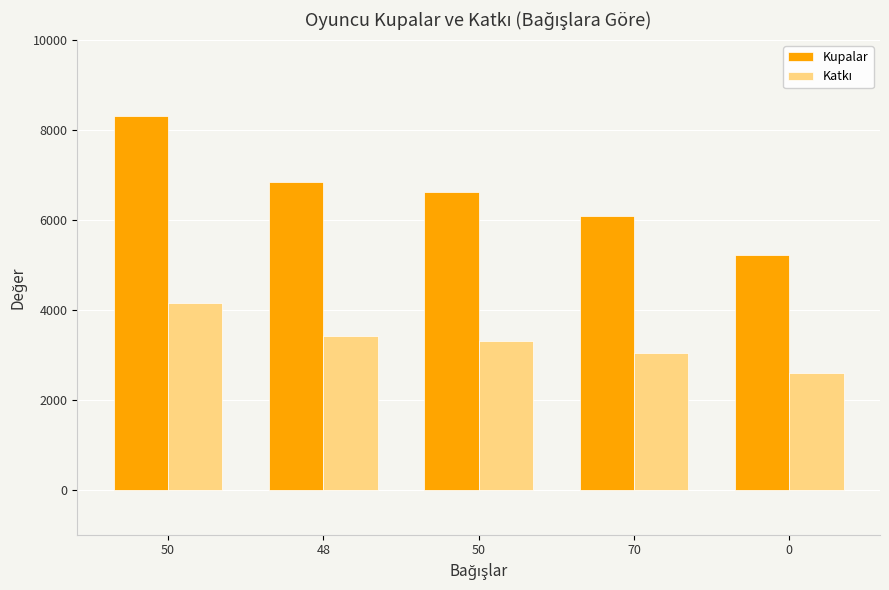

Reading left to right, extract all data points from this chart.

Kupalar: 50=8316	48=6846	50=6620	70=6084	0=5206
Katkı: 50=4158	48=3423	50=3310	70=3042	0=2603